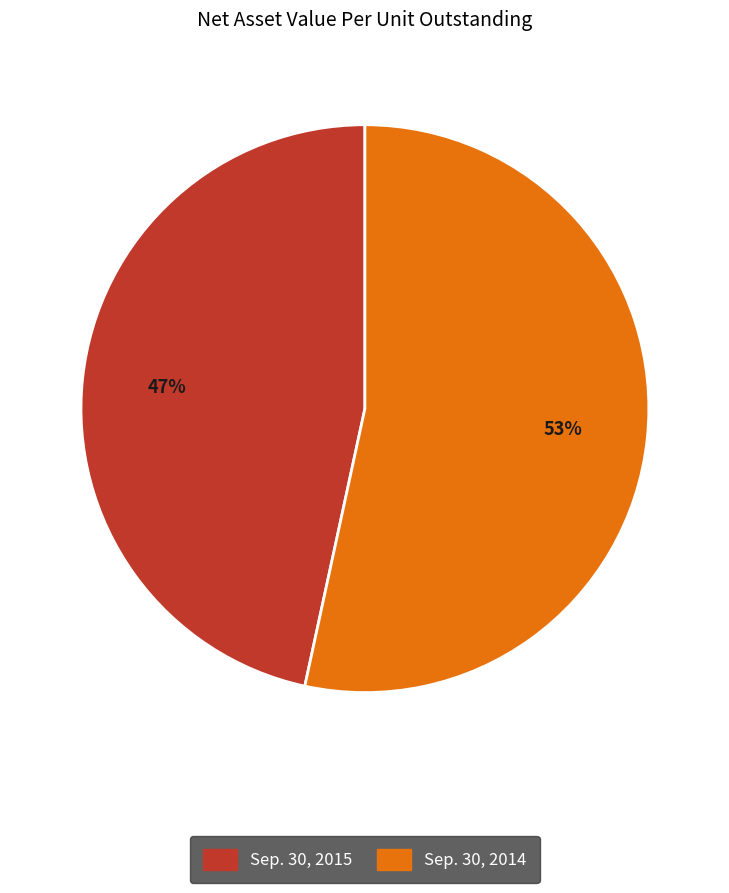

Count the number of slices in the pie.

2